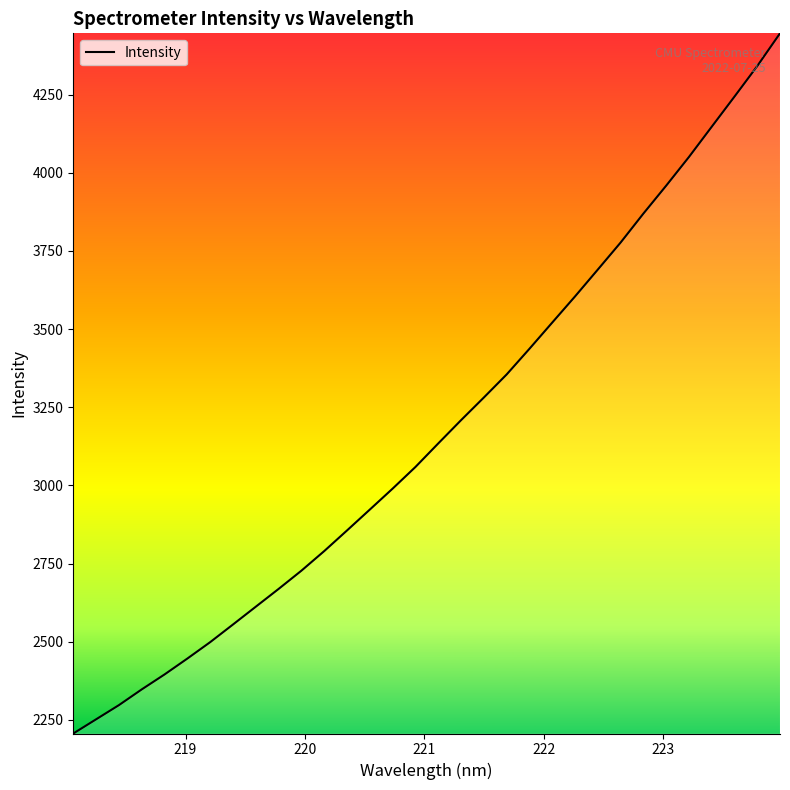

What is the maximum value shown in the chart?

4446.2